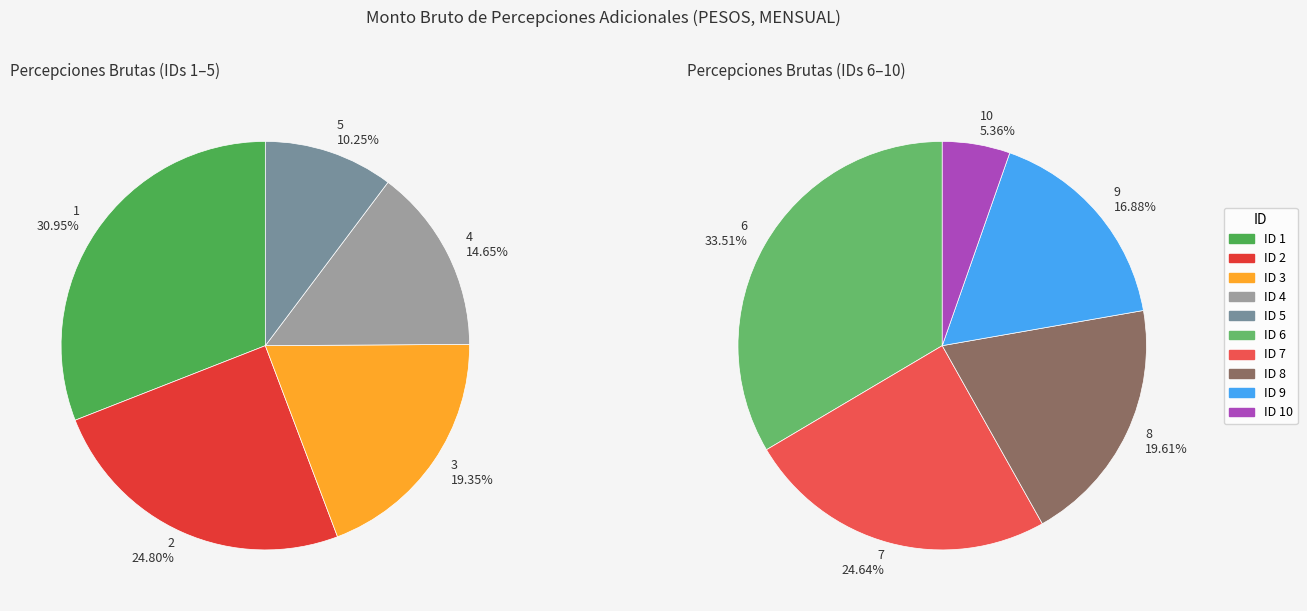

Count the number of slices in the pie.

10